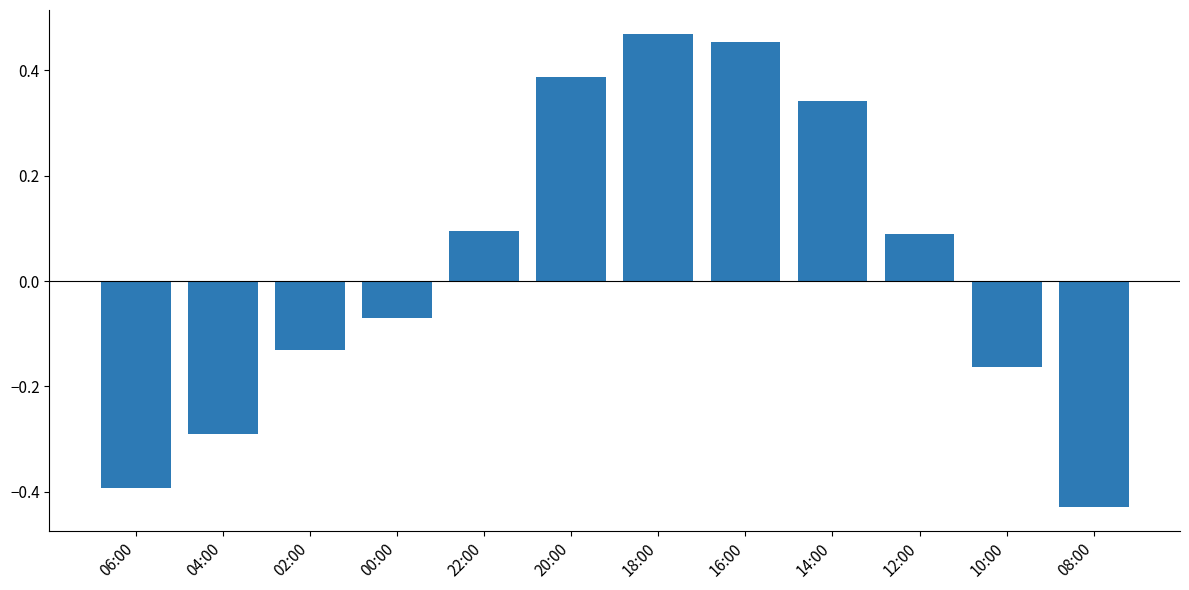

What is the label of the 7th bar from the left?

18:00